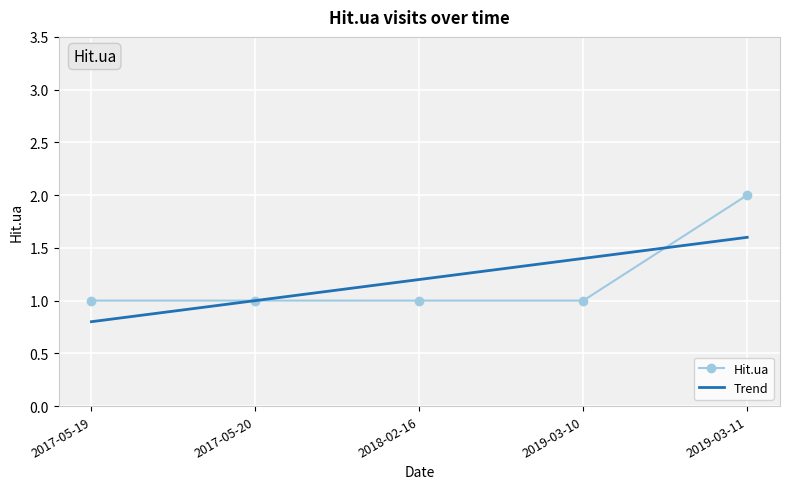

What is the difference between the maximum and second lowest values in the Hit.ua series?

1.0